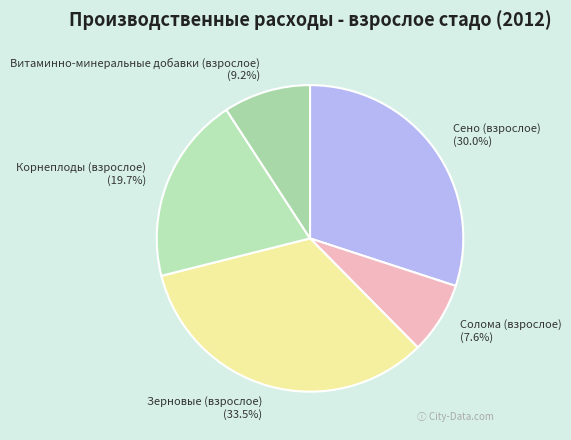

Approximately how many times larger is the value at Корнеплоды (взрослое) compared to Зерновые (взрослое)?

0.6